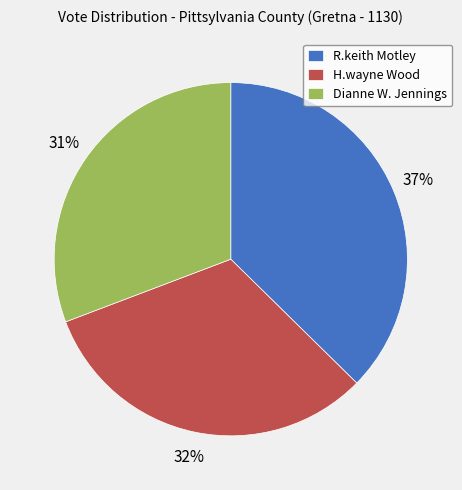

To the nearest percent, what percentage of the pie is R.keith Motley?

37%